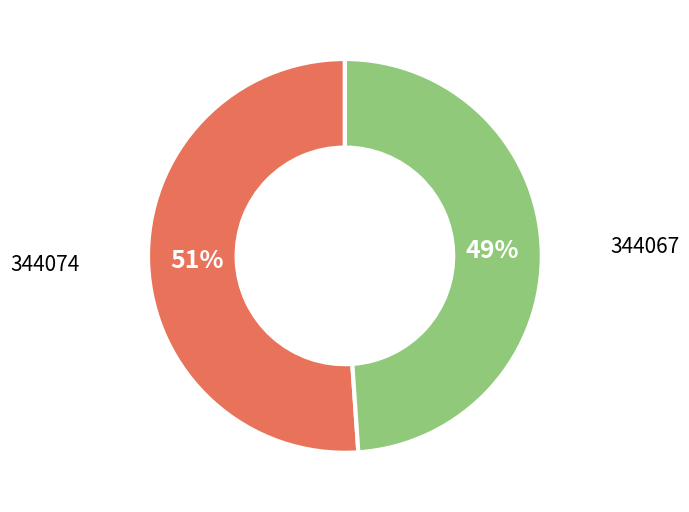

How many slices are in this pie chart?

2